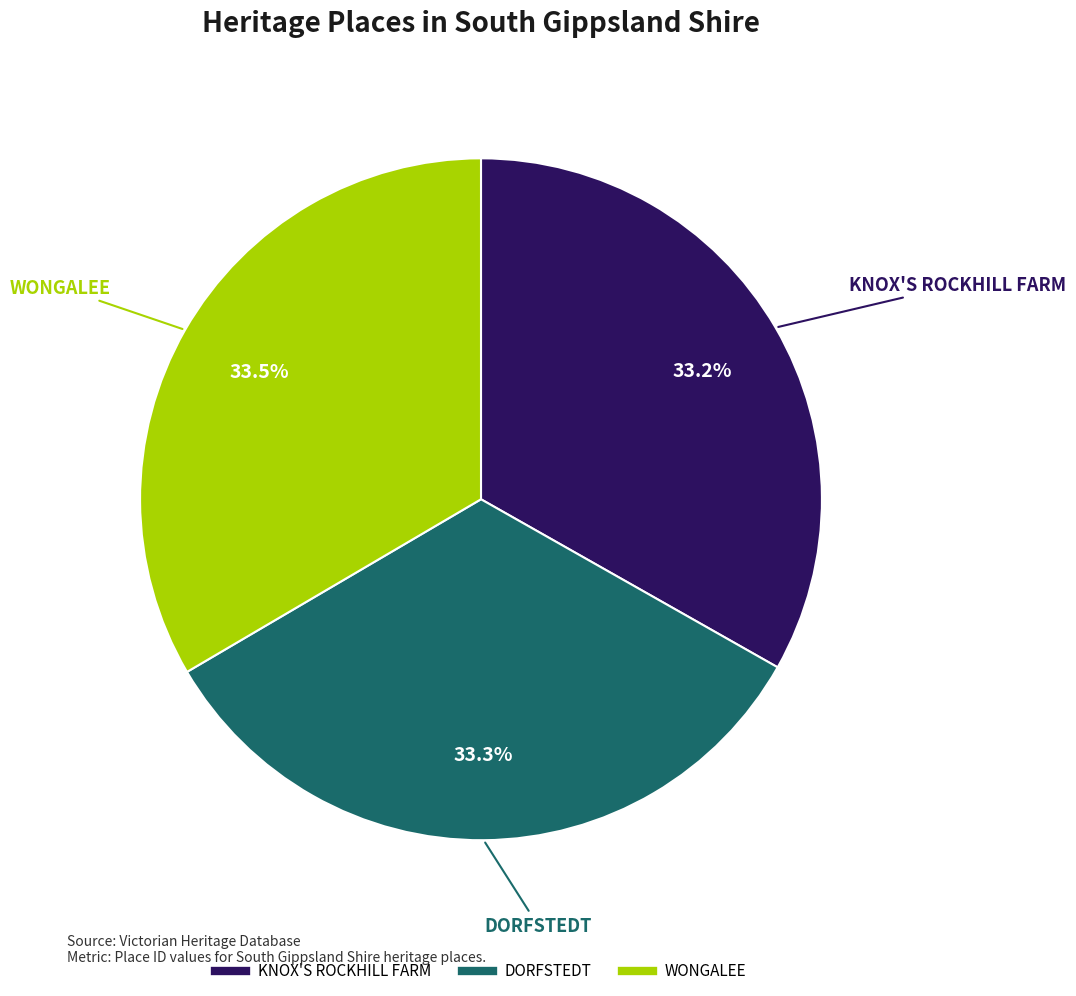

To the nearest percent, what percentage of the pie is KNOX'S ROCKHILL FARM?

33%